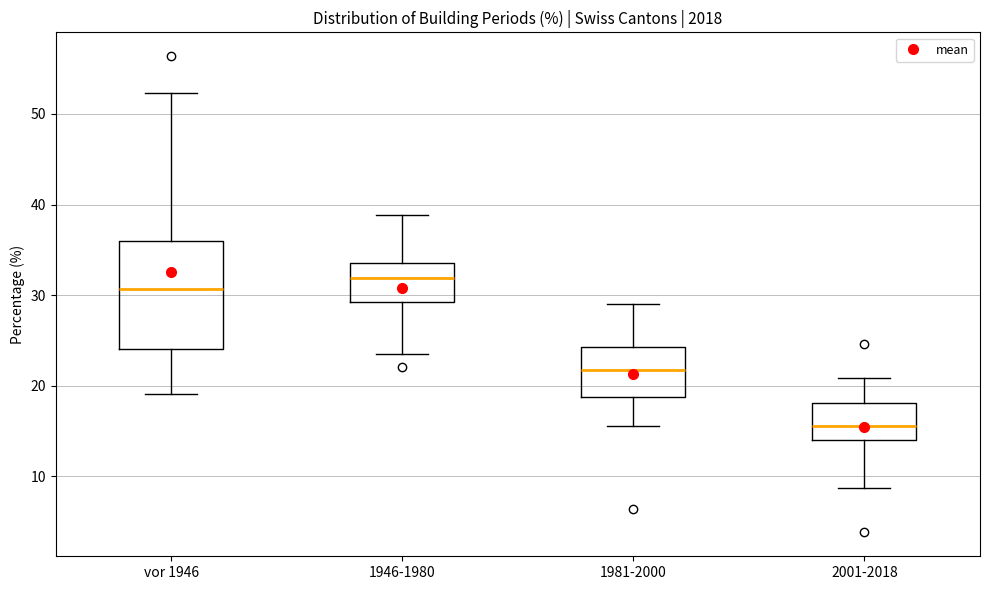

Reading left to right, transcribe this box plot: for each box, give where its median line is, the range the box spans, and where its two whiskers end, as read against the y-axis. The values are not printed on the chart, so give them approximately, as read against the axis.

vor 1946: median 31, box 24 to 36, whiskers 19 to 52
1946-1980: median 32, box 29 to 34, whiskers 24 to 39
1981-2000: median 22, box 19 to 24, whiskers 16 to 29
2001-2018: median 16, box 14 to 18, whiskers 9 to 21